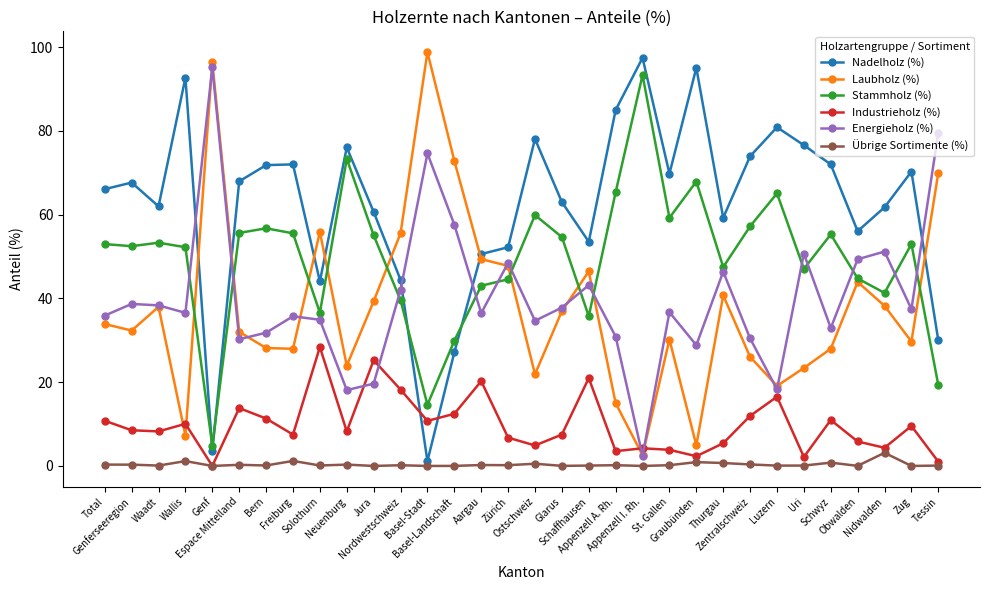

What is the minimum value for Stammholz (%)?

4.8